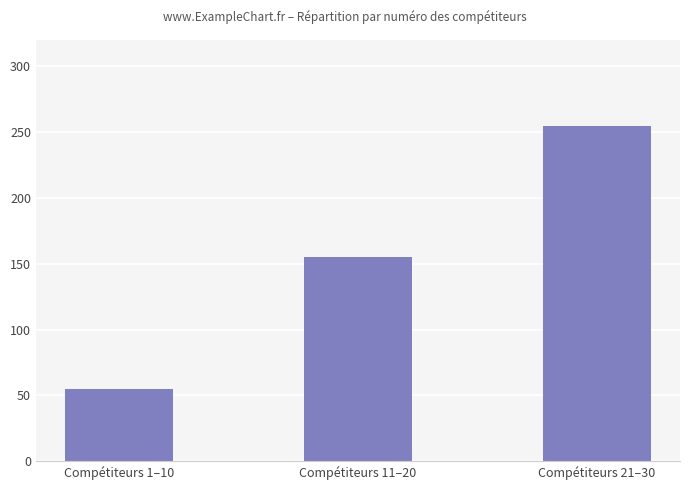

Is it true that the value at Compétiteurs 1–10 is 55?

True